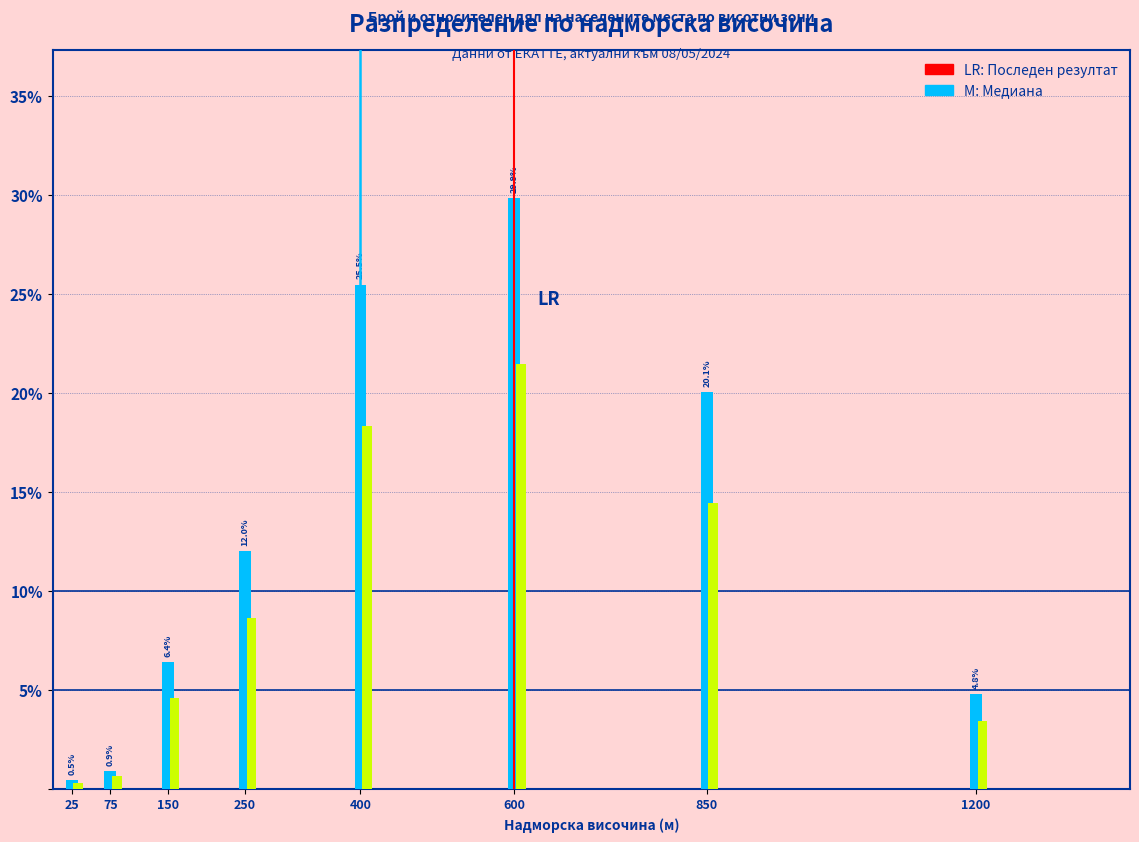

At which category does the chart reach its peak across all series?

600